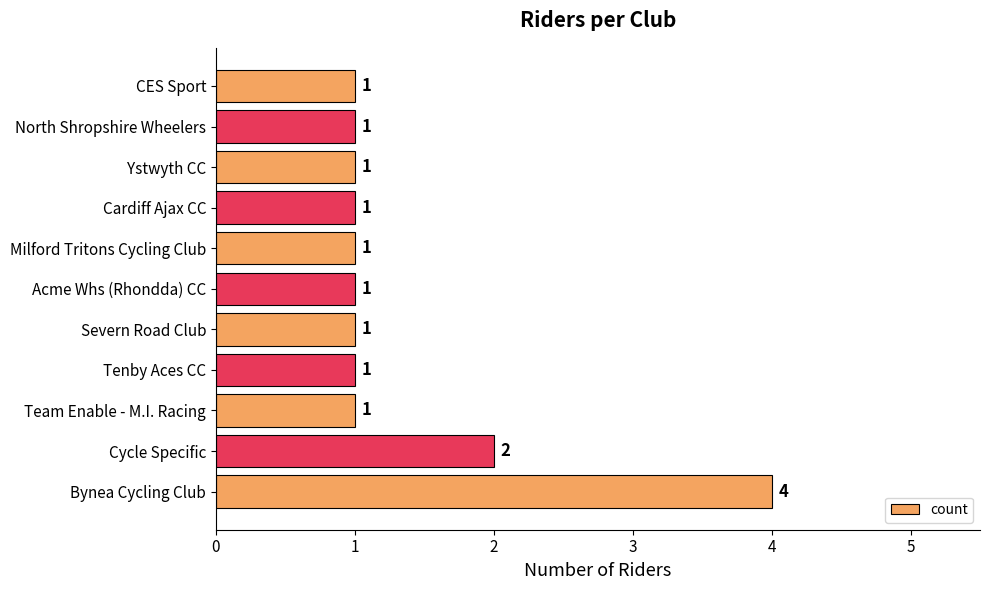

What is the maximum value shown in the chart?

4